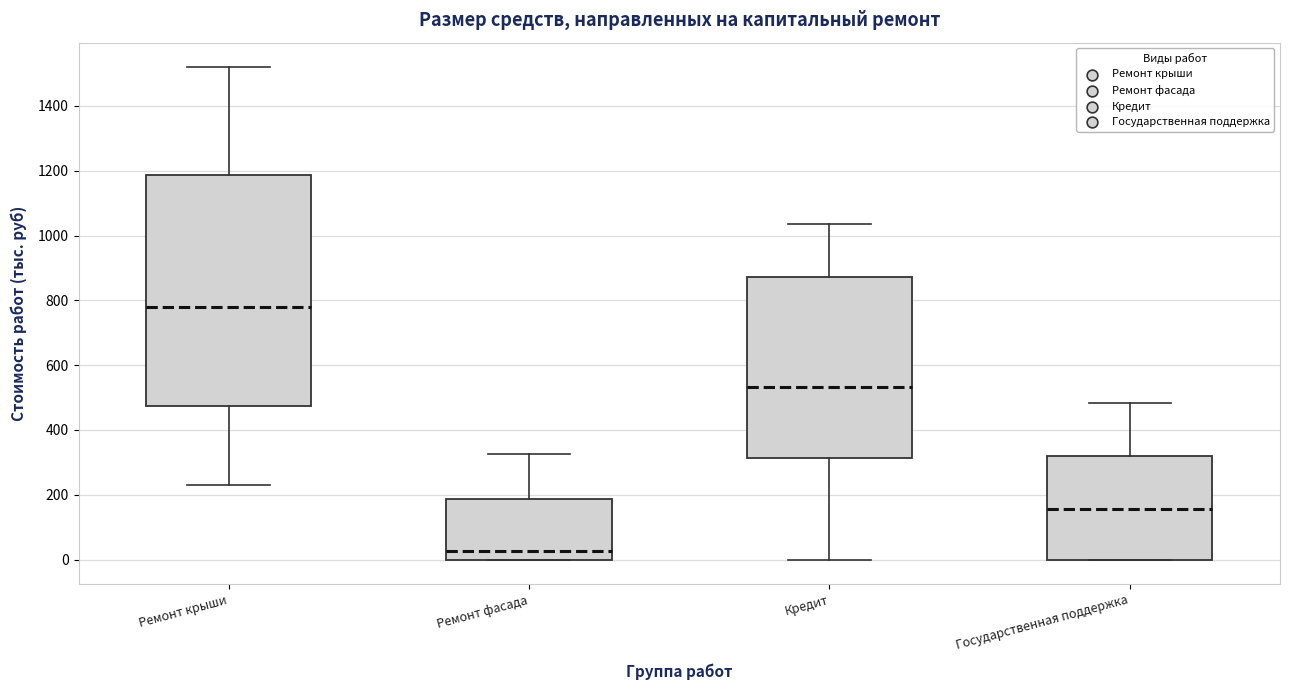

Reading left to right, transcribe this box plot: for each box, give where its median line is, the range the box spans, and where its two whiskers end, as read against the y-axis. The values are not printed on the chart, so give them approximately, as read against the axis.

Ремонт крыши: median 780, box 480 to 1180, whiskers 240 to 1520
Ремонт фасада: median 20, box 0 to 180, whiskers 0 to 320
Кредит: median 540, box 320 to 880, whiskers 0 to 1040
Государственная поддержка: median 160, box 0 to 320, whiskers 0 to 480